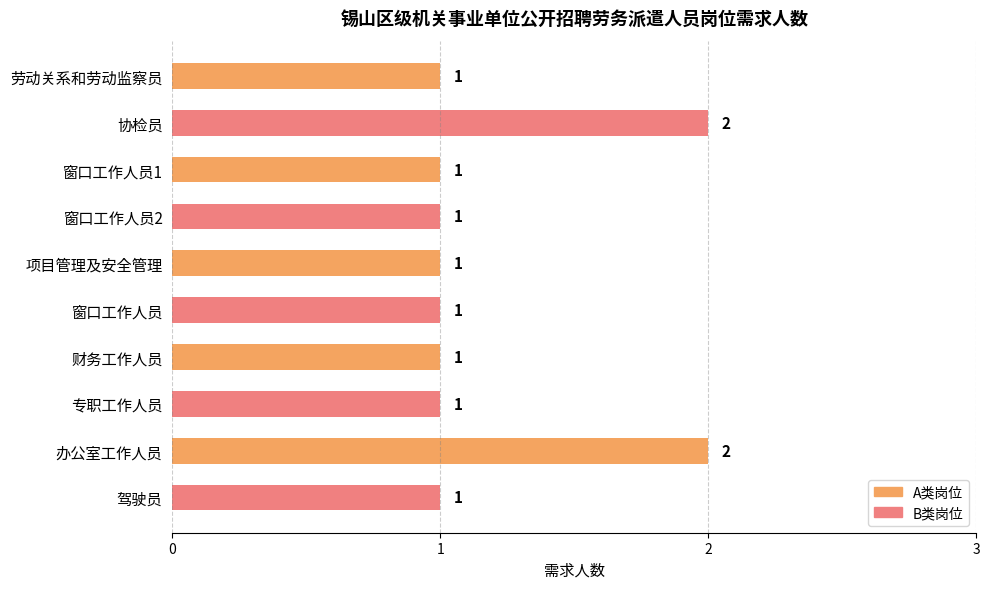

What is the ratio of the value at 专职工作人员 to the value at 窗口工作人员2?

1.0